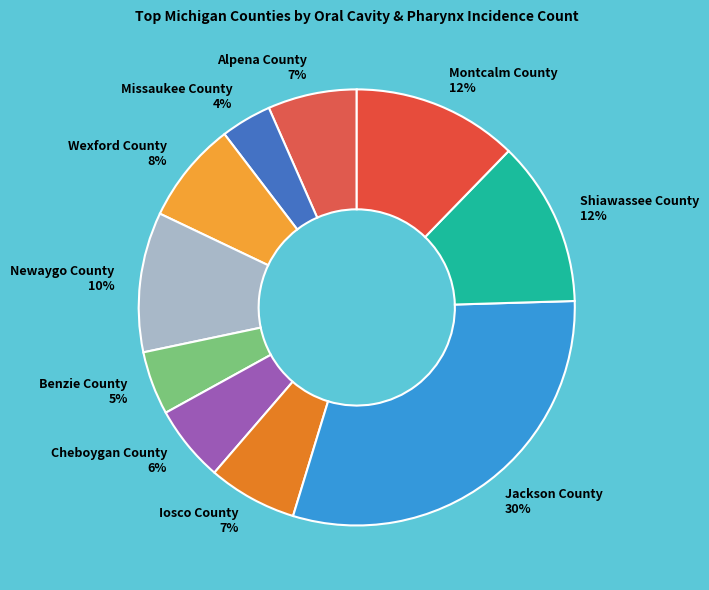

What percentage is the Wexford County slice, to the nearest percent?

8%